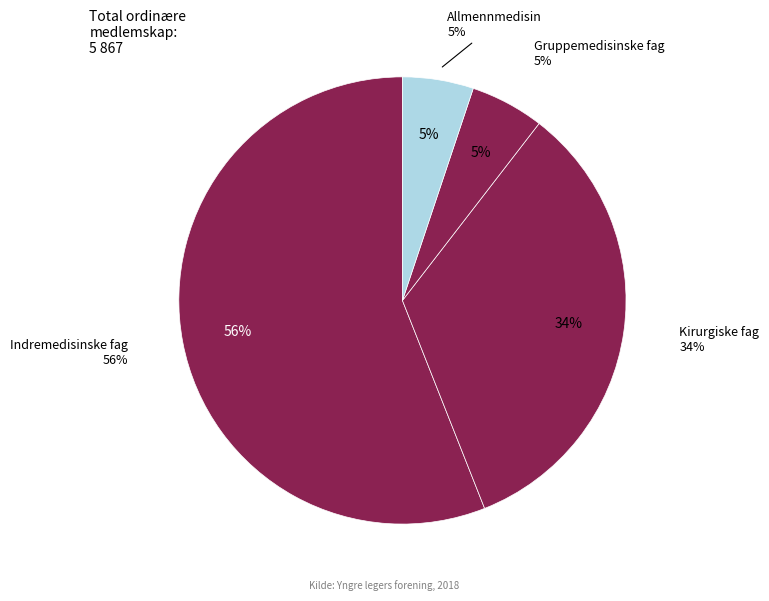

To the nearest percent, what portion does 2: Indremedisinske fag represent?

56%